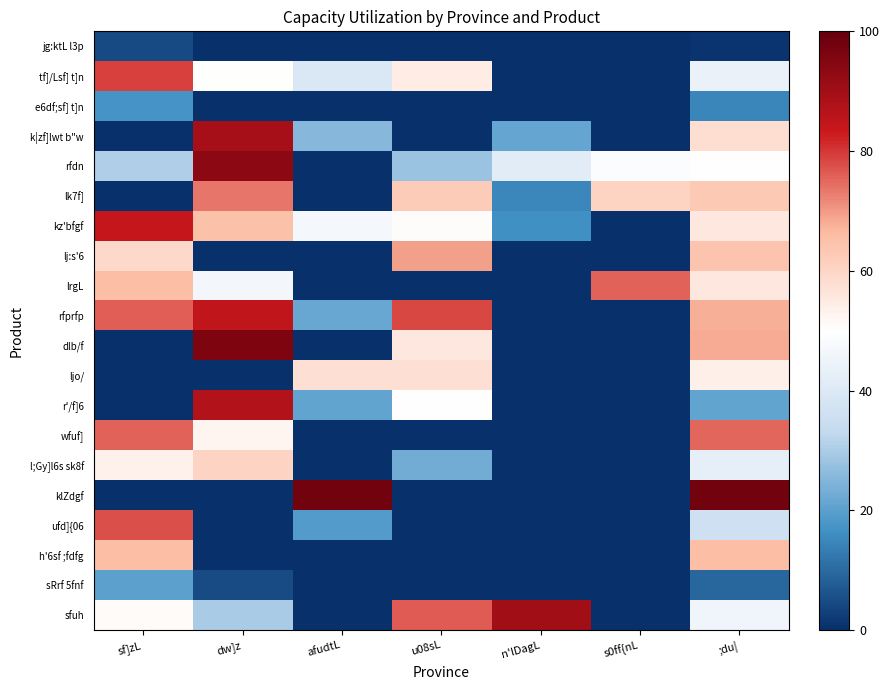

Reading right to left, what are all the values shown in this chart?

jg:ktL l3p: ;du|=0.9	s0ff{nL=0.0	n'lDagL=0.0	u08sL=0.0	afudtL=0.0	dw]z=0.0	sf]zL=4.4
tf]/Lsf] t]n: ;du|=44.1	s0ff{nL=0.0	n'lDagL=0.0	u08sL=54.5	afudtL=39.4	dw]z=50.1	sf]zL=79.0
e6df;sf] t]n: ;du|=14.5	s0ff{nL=0.0	n'lDagL=0.0	u08sL=0.0	afudtL=0.0	dw]z=0.0	sf]zL=17.5
k|zf]lwt b"w: ;du|=58.0	s0ff{nL=0.0	n'lDagL=21.2	u08sL=0.0	afudtL=25.4	dw]z=89.3	sf]zL=0.0
rfdn: ;du|=49.7	s0ff{nL=48.9	n'lDagL=41.7	u08sL=27.8	afudtL=0.0	dw]z=93.4	sf]zL=30.6
lk7f]: ;du|=63.0	s0ff{nL=60.8	n'lDagL=15.0	u08sL=62.5	afudtL=0.0	dw]z=73.7	sf]zL=0.0
kz'bfgf: ;du|=55.5	s0ff{nL=0.0	n'lDagL=16.7	u08sL=50.7	afudtL=46.9	dw]z=65.0	sf]zL=84.0
lj:s'6: ;du|=64.4	s0ff{nL=0.0	n'lDagL=0.0	u08sL=69.5	afudtL=0.0	dw]z=0.0	sf]zL=59.0
lrgL: ;du|=55.8	s0ff{nL=75.6	n'lDagL=0.0	u08sL=0.0	afudtL=0.0	dw]z=46.8	sf]zL=65.7
rfprfp: ;du|=68.0	s0ff{nL=0.0	n'lDagL=0.0	u08sL=78.2	afudtL=21.7	dw]z=85.1	sf]zL=76.0
dlb/f: ;du|=68.2	s0ff{nL=0.0	n'lDagL=0.0	u08sL=55.6	afudtL=0.0	dw]z=96.0	sf]zL=0.0
ljo/: ;du|=53.9	s0ff{nL=0.0	n'lDagL=0.0	u08sL=57.5	afudtL=57.5	dw]z=0.0	sf]zL=0.0
r'/f]6: ;du|=20.9	s0ff{nL=0.0	n'lDagL=0.0	u08sL=49.6	afudtL=20.8	dw]z=87.4	sf]zL=0.0
wfuf]: ;du|=75.2	s0ff{nL=0.0	n'lDagL=0.0	u08sL=0.0	afudtL=0.0	dw]z=52.7	sf]zL=75.6
l;Gy]l6s sk8f: ;du|=43.0	s0ff{nL=0.0	n'lDagL=0.0	u08sL=22.9	afudtL=0.0	dw]z=60.4	sf]zL=53.3
klZdgf: ;du|=97.8	s0ff{nL=0.0	n'lDagL=0.0	u08sL=0.0	afudtL=97.8	dw]z=0.0	sf]zL=0.0
ufd]{06: ;du|=35.6	s0ff{nL=0.0	n'lDagL=0.0	u08sL=0.0	afudtL=18.9	dw]z=0.0	sf]zL=77.5
h'6sf ;fdfg: ;du|=65.8	s0ff{nL=0.0	n'lDagL=0.0	u08sL=0.0	afudtL=0.0	dw]z=0.0	sf]zL=65.8
sRrf 5fnf: ;du|=9.5	s0ff{nL=0.0	n'lDagL=0.0	u08sL=0.0	afudtL=0.0	dw]z=5.0	sf]zL=20.2
sfuh: ;du|=45.6	s0ff{nL=0.0	n'lDagL=90.0	u08sL=76.2	afudtL=0.0	dw]z=29.8	sf]zL=50.9